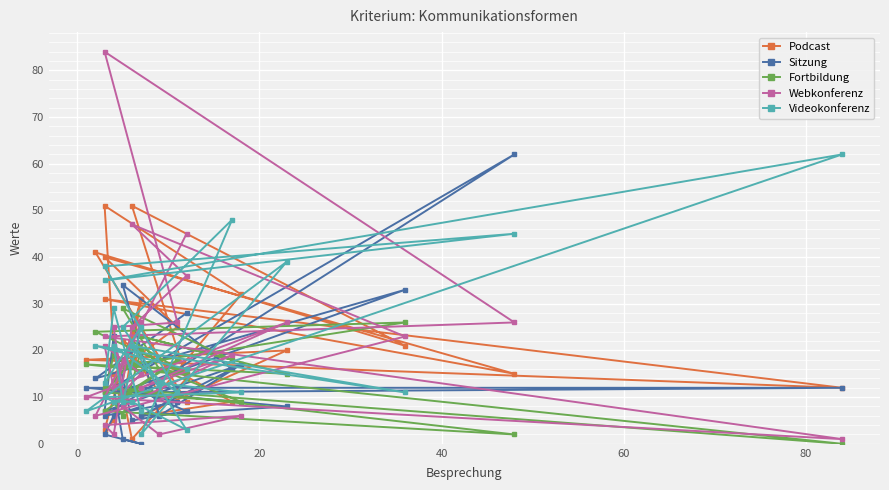

How many interior local valleys does the Fortbildung series have?

8